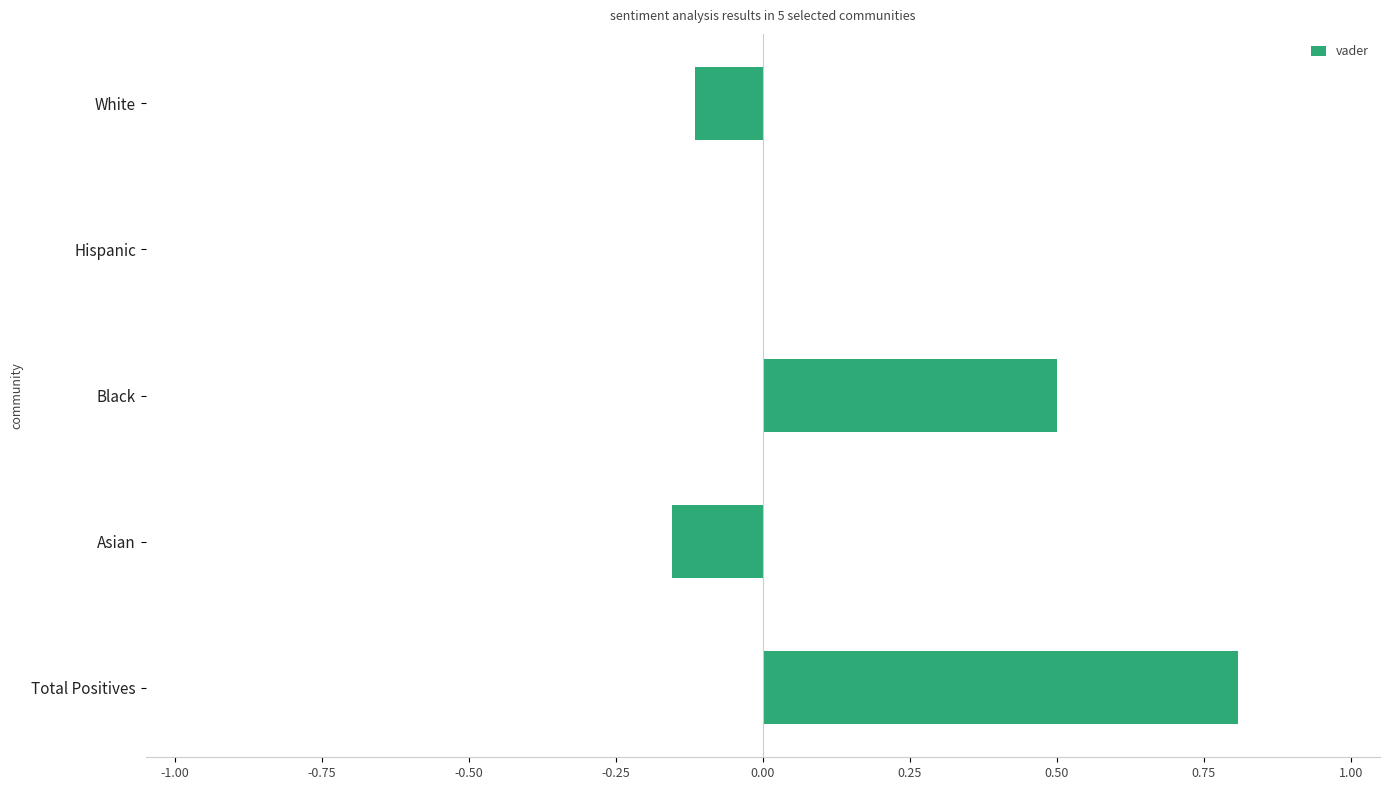

What is the sum of the values at Total Positives and Asian?

0.7